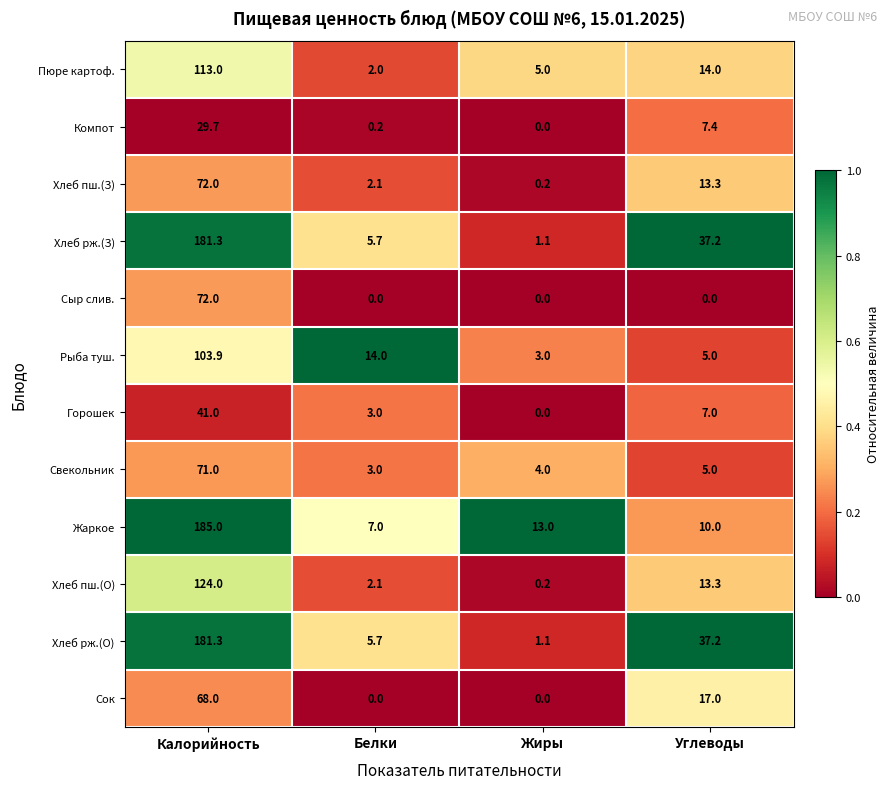

At which label does Хлеб рж.(З) reach its minimum?

Жиры